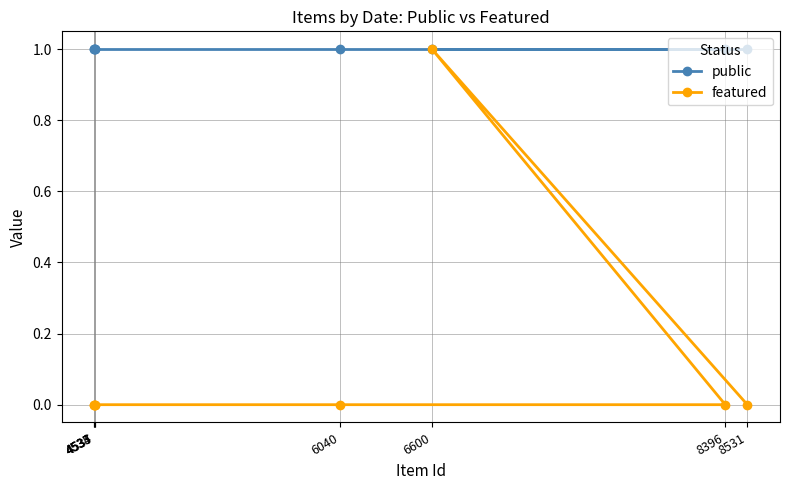

How many featured values are between 0 and 1?

8